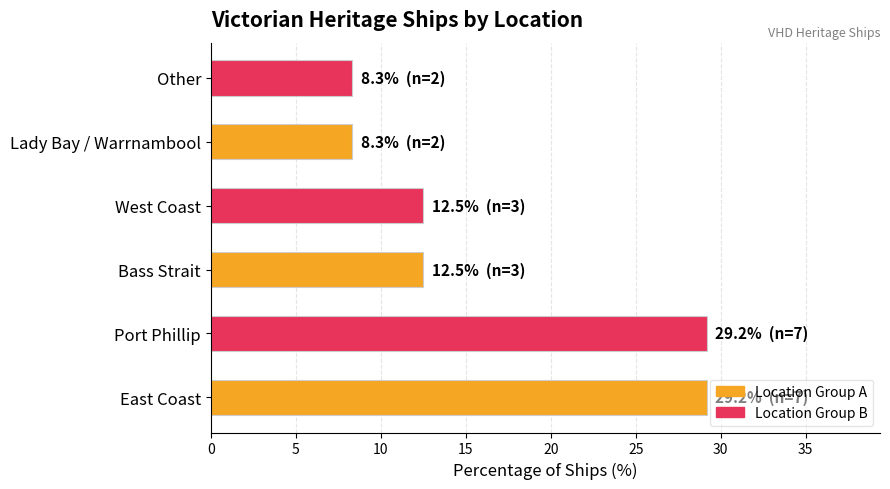

The chart shows a value of 21.0 at West Coast. True or false?

False